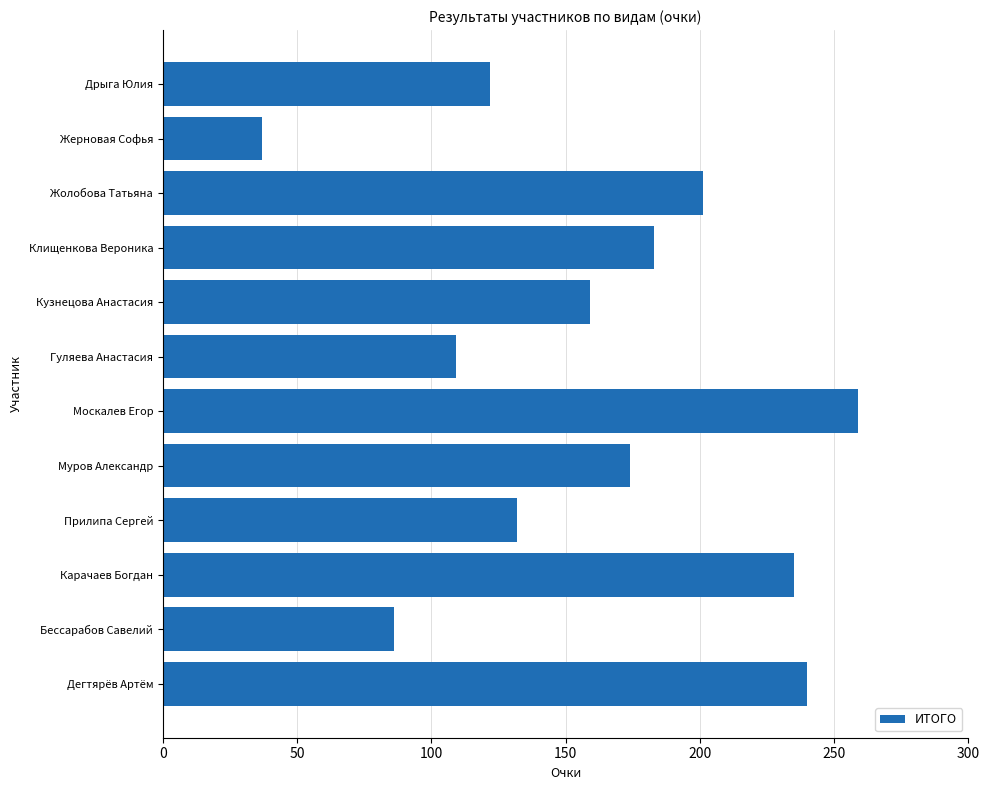

Where is the data nearest to the value 148?

Кузнецова Анастасия